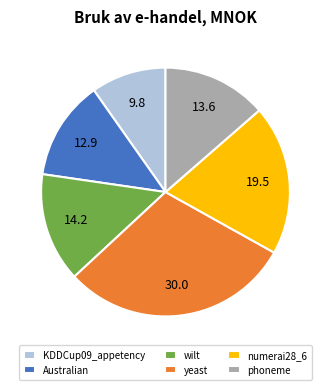

True or false: Australian accounts for 1% of the total.

False